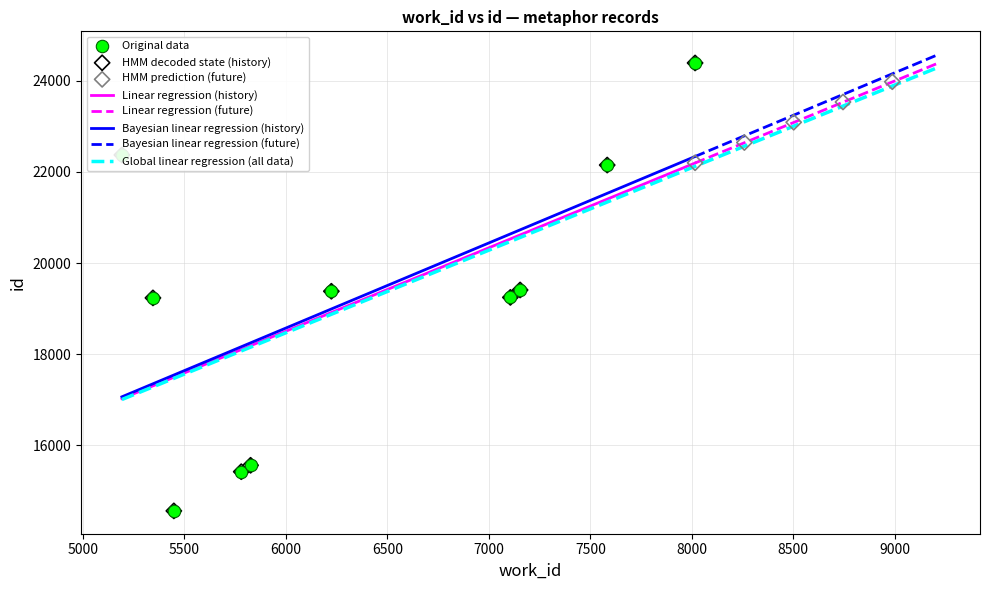

Which has a higher value, 5448 or 5345?

5345